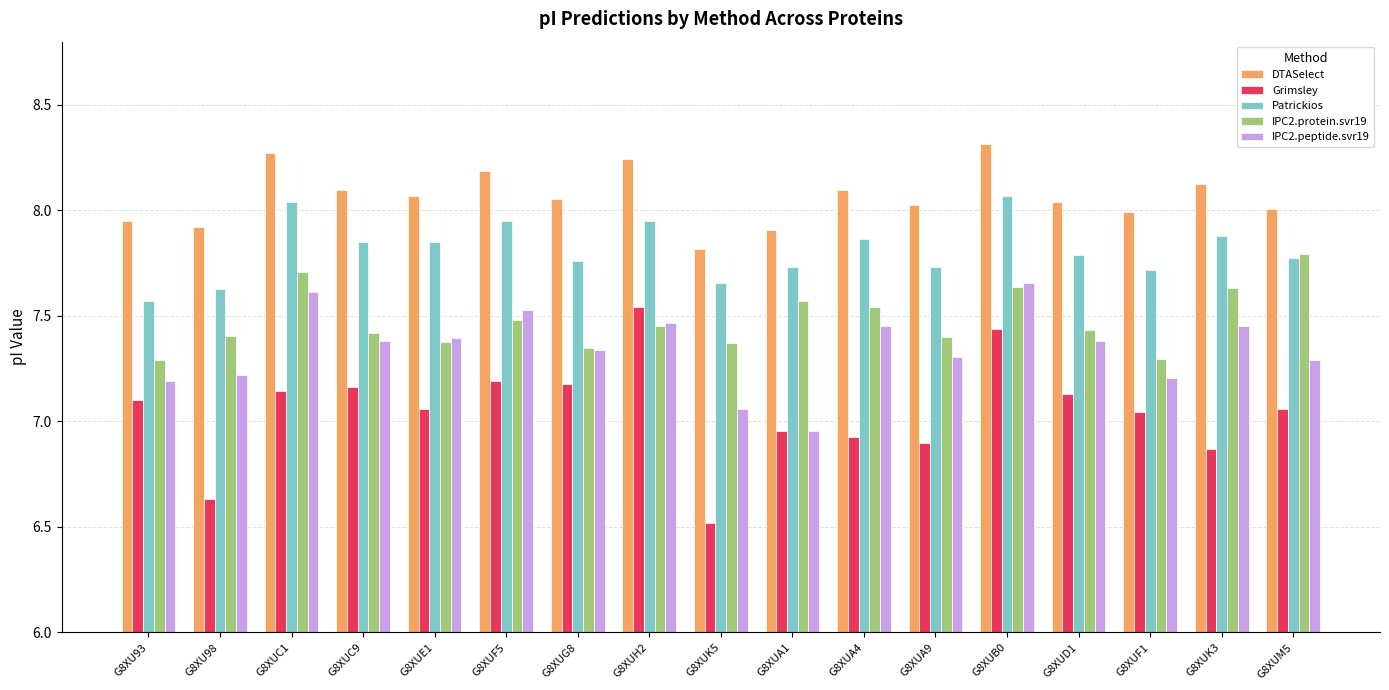

List the series in order of their peak value, lowest first.

Grimsley, IPC2.peptide.svr19, IPC2.protein.svr19, Patrickios, DTASelect